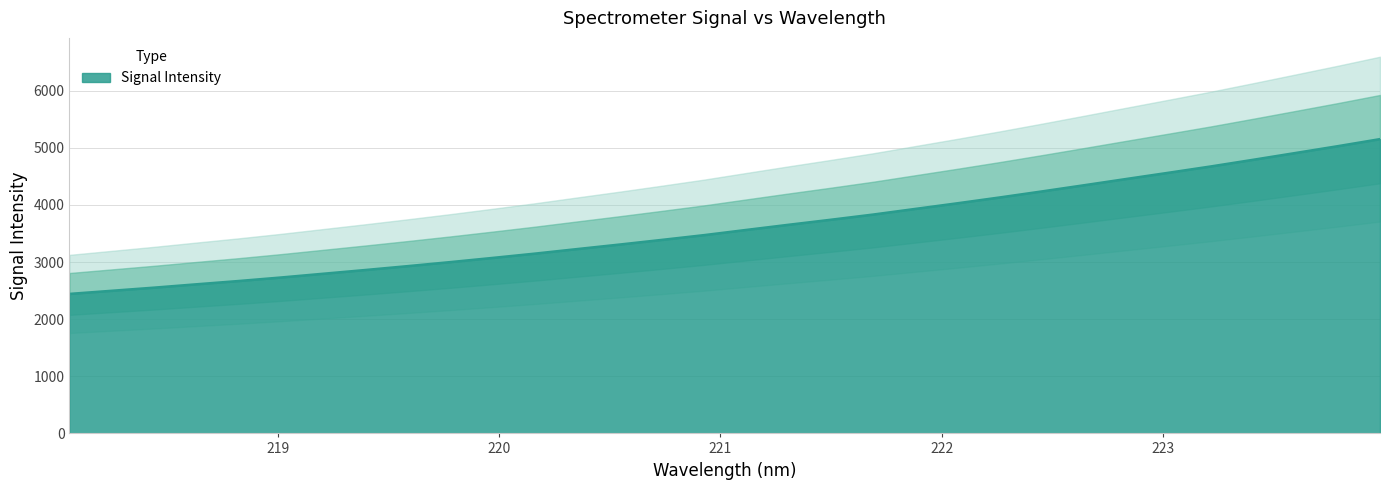

At which label does the data first exceed 3561?

221.1174